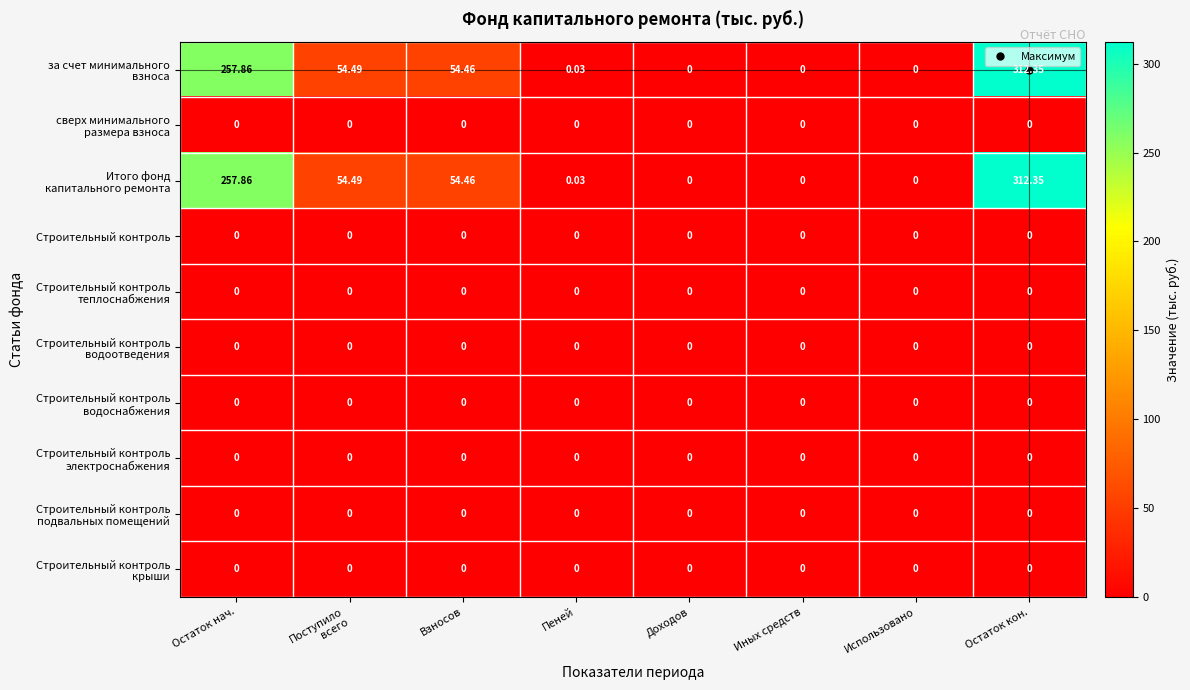

At which category does the chart reach its peak across all series?

Остаток кон.